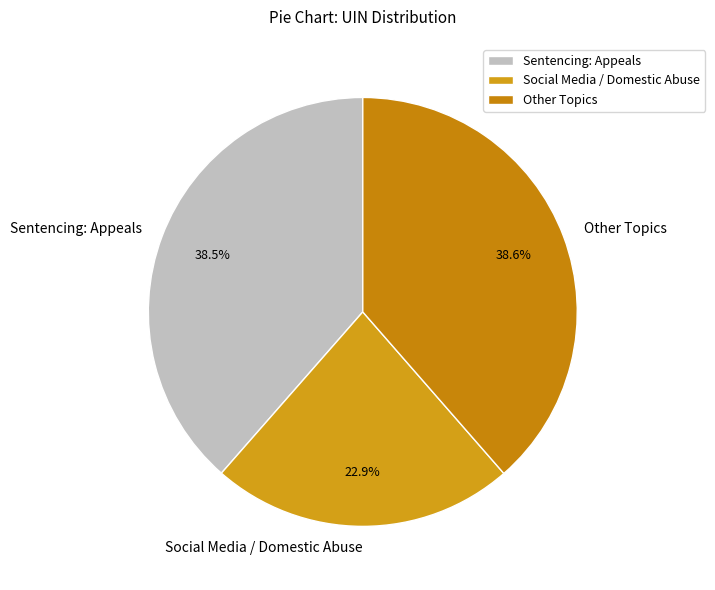

How many slices are in this pie chart?

3